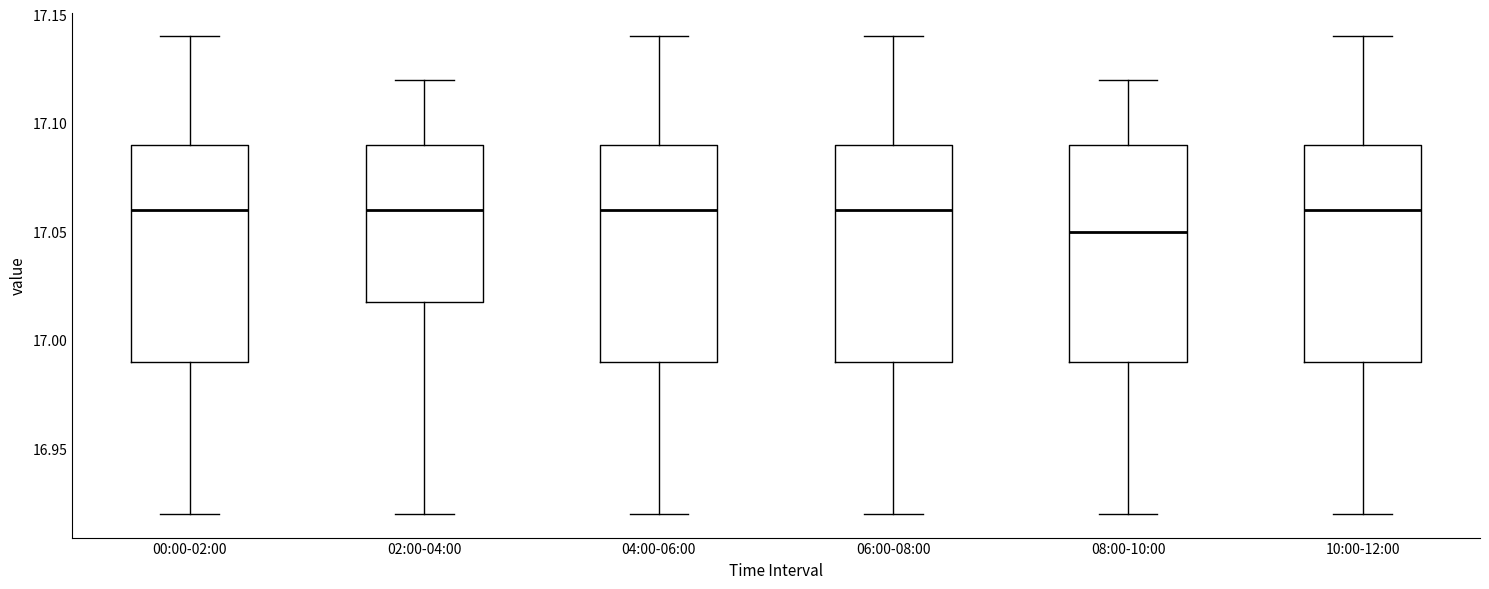

Where does the upper whisker of the box for 04:00-06:00 end on the y-axis? The values are not printed on the chart, so give them approximately, as read against the axis.

17.14